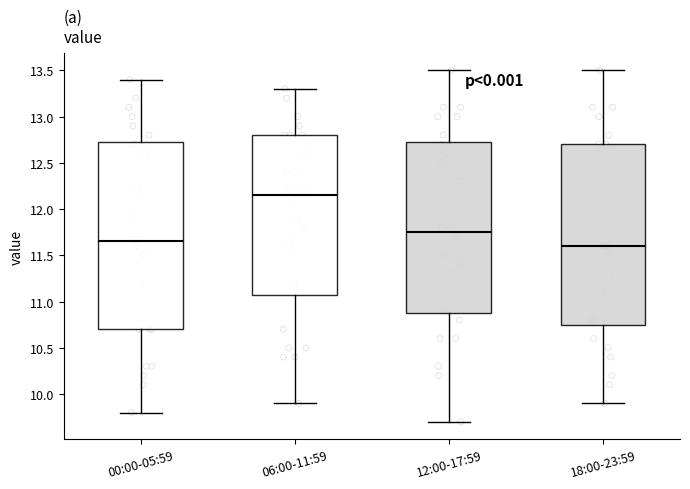

Reading left to right, transcribe this box plot: for each box, give where its median line is, the range the box spans, and where its two whiskers end, as read against the y-axis. The values are not printed on the chart, so give them approximately, as read against the axis.

00:00-05:59: median 11.65, box 10.70 to 12.75, whiskers 9.80 to 13.40
06:00-11:59: median 12.15, box 11.10 to 12.80, whiskers 9.90 to 13.30
12:00-17:59: median 11.75, box 10.90 to 12.75, whiskers 9.70 to 13.50
18:00-23:59: median 11.60, box 10.75 to 12.70, whiskers 9.90 to 13.50